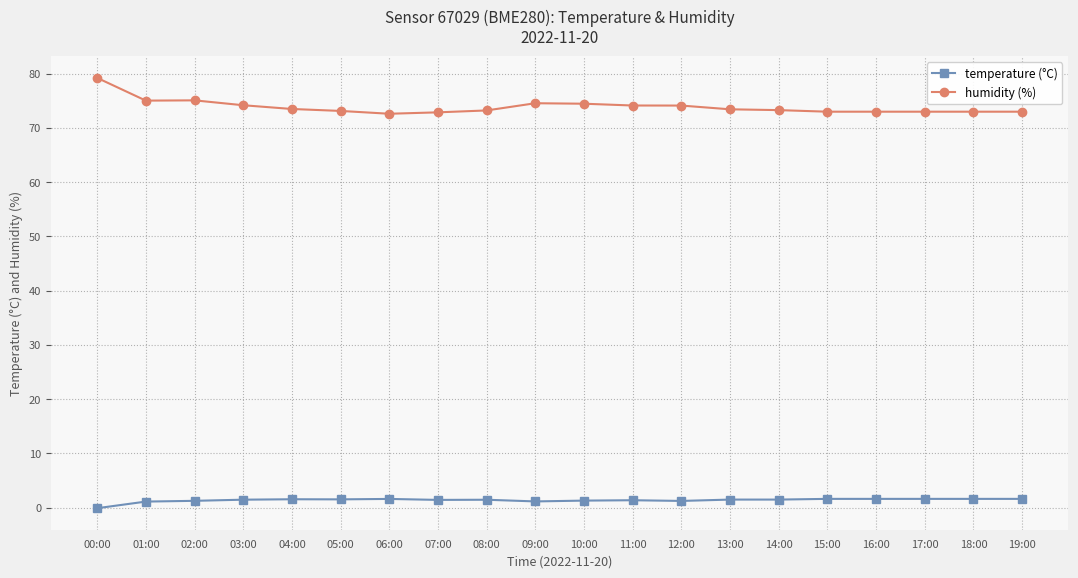

True or false: temperature (°C) has more than 2 interior local peaks.

True